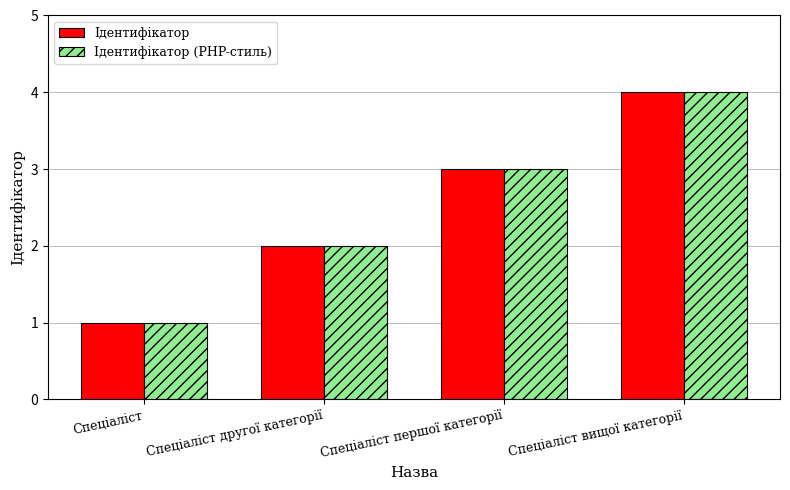

Reading left to right, extract all data points from this chart.

Ідентифікатор: 1	2	3	4
Ідентифікатор (PHP-стиль): 1	2	3	4